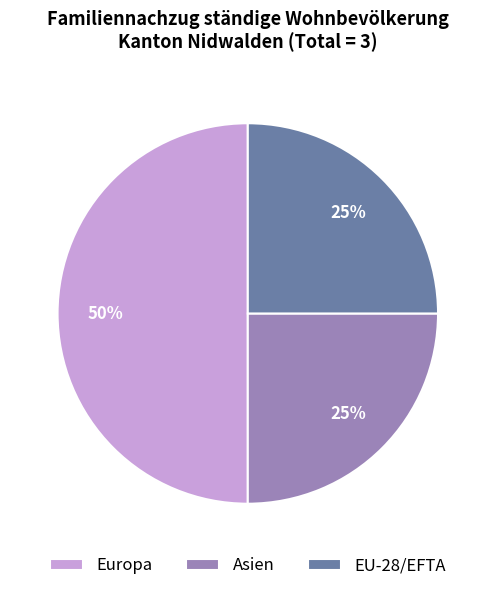

Is the sum of EU-28/EFTA and Europa greater than half?

Yes